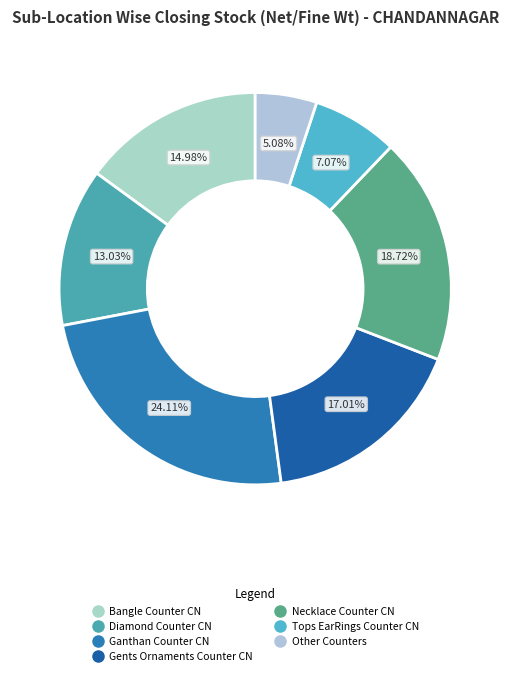

Is there a majority slice in this chart?

No